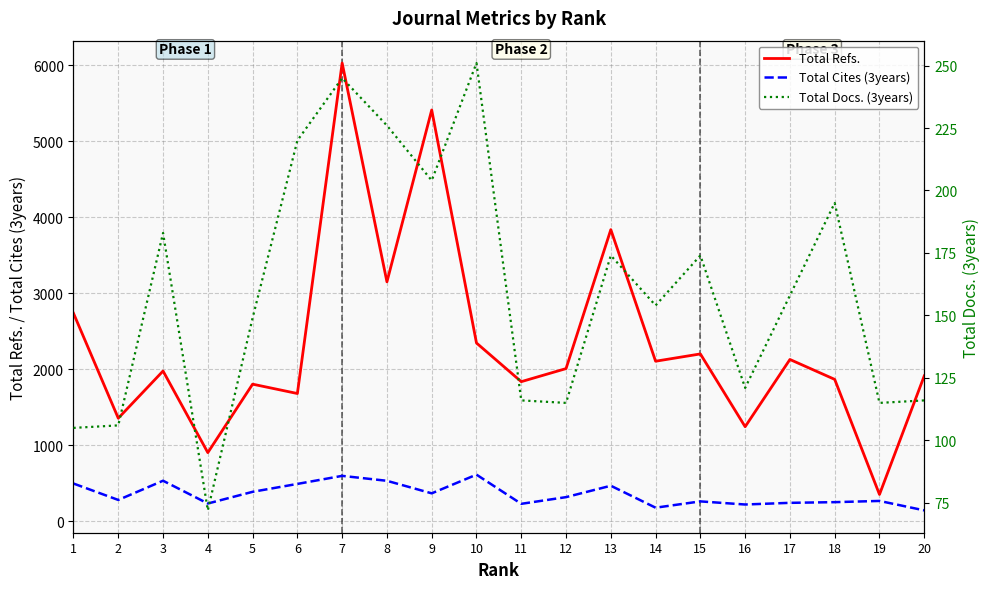

The Total Cites (3years) series shows 227 at 11. True or false?

True